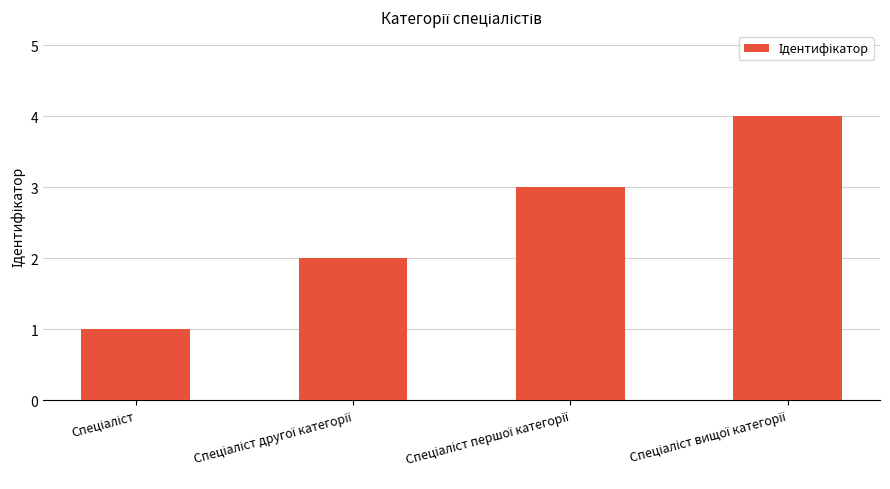

What is the greatest value displayed?

4